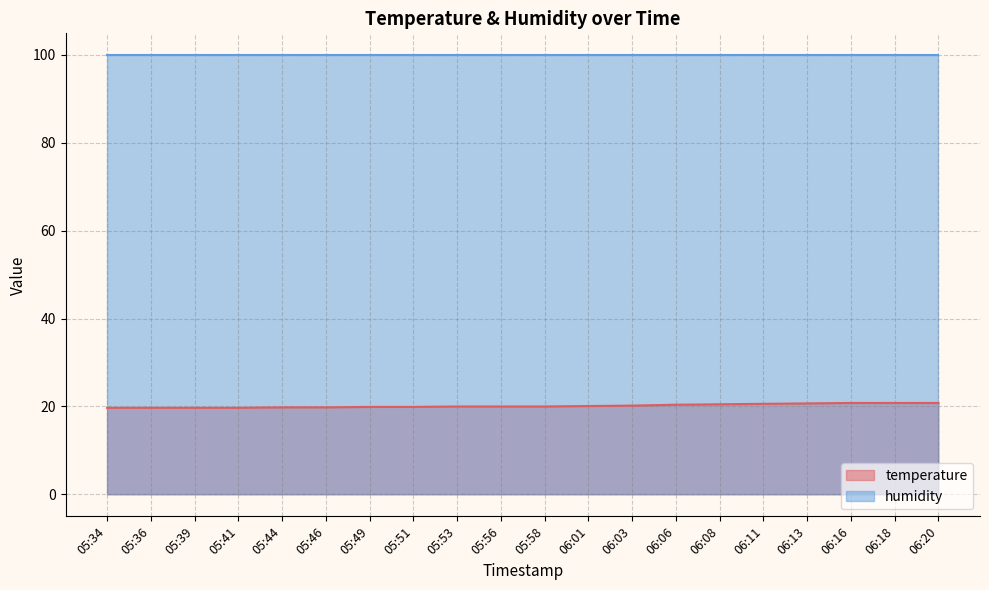

List the labels in order of value, smallest first.

05:34, 05:36, 05:39, 05:41, 05:44, 05:46, 05:49, 05:51, 05:53, 05:56, 05:58, 06:01, 06:03, 06:06, 06:08, 06:11, 06:13, 06:16, 06:18, 06:20